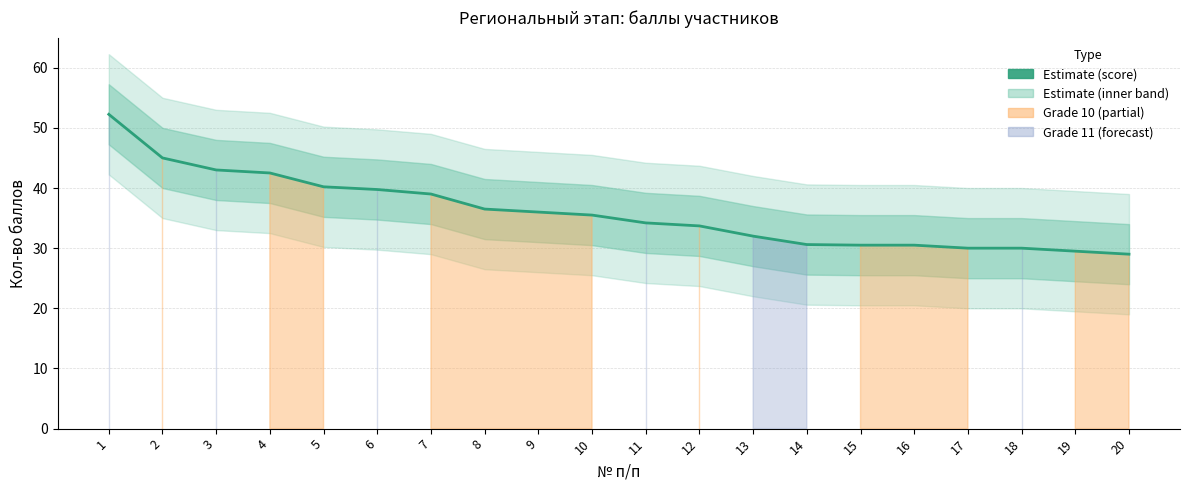

The value at 13 is 54.2. True or false?

False